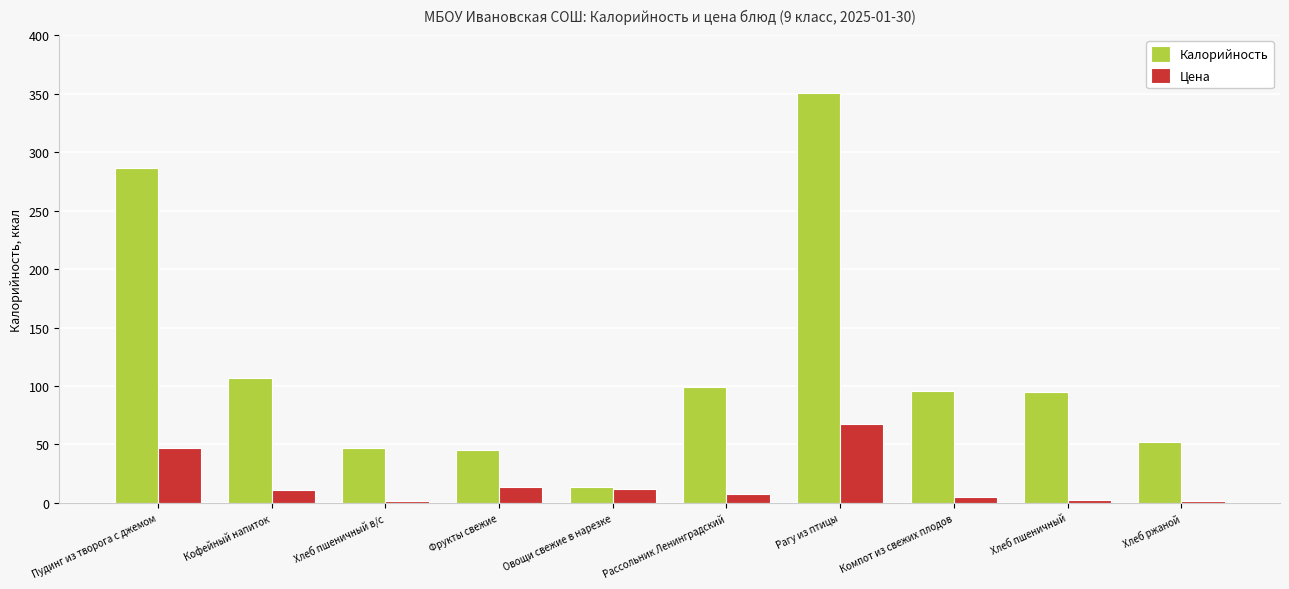

Between Пудинг из творога с джемом and Компот из свежих плодов, which series saw the biggest shift?

Калорийность